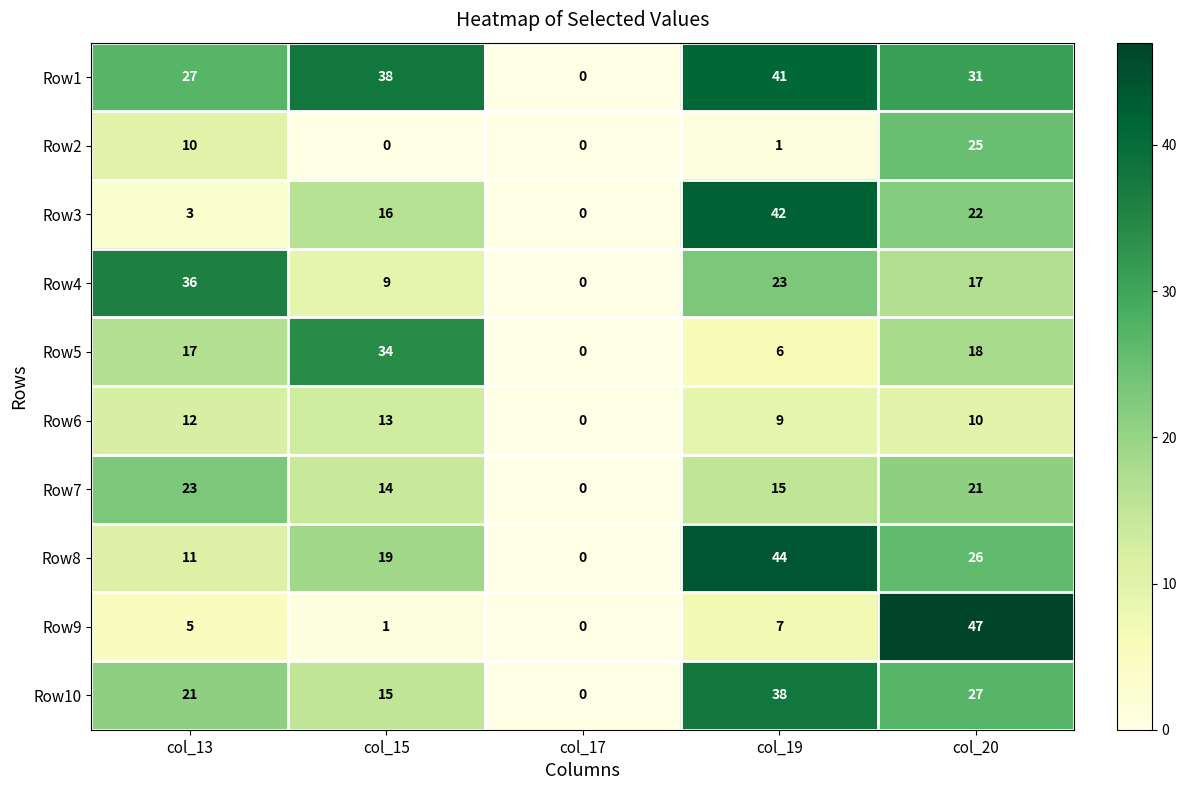

The value of Row7 at col_15 is 14. True or false?

True